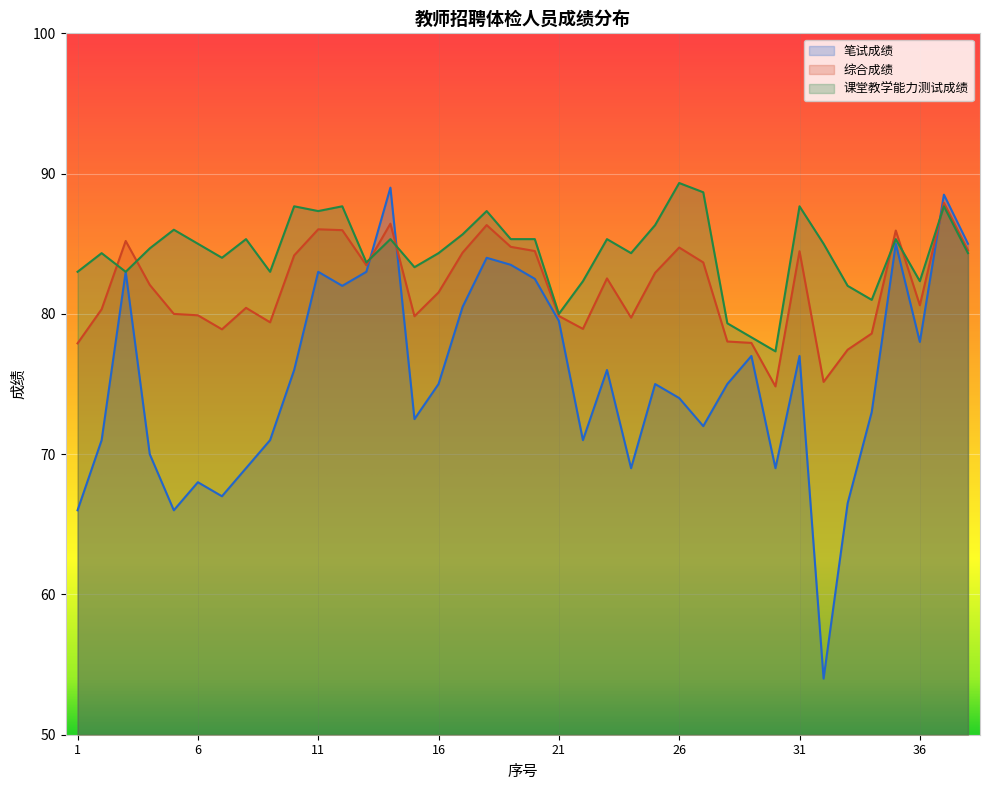

What is the difference between the highest and lowest values at 22?

11.3